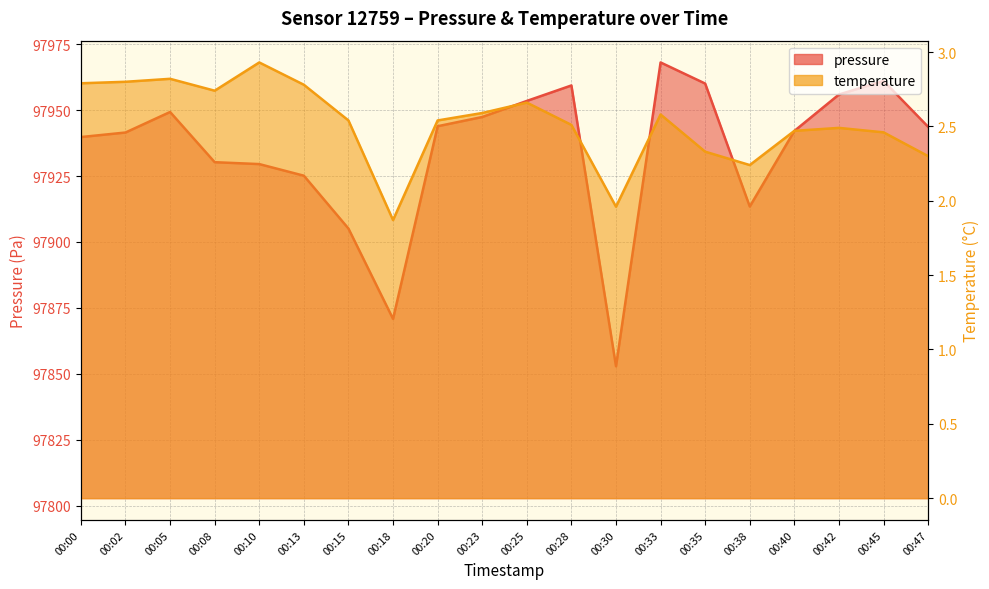

How many interior local peaks does the temperature series have?

5